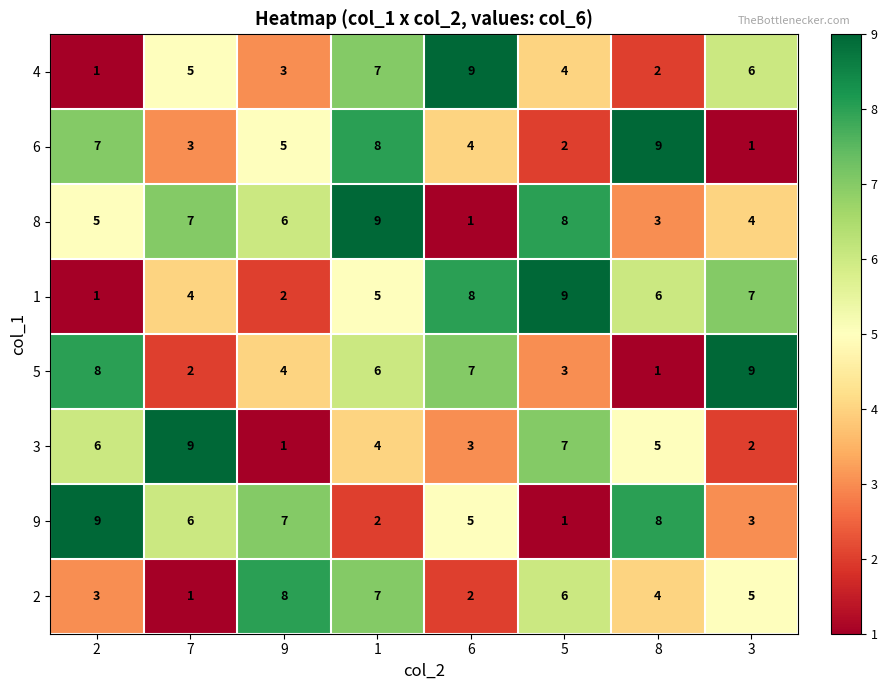

True or false: 9 has a value of 6 at 8.

False